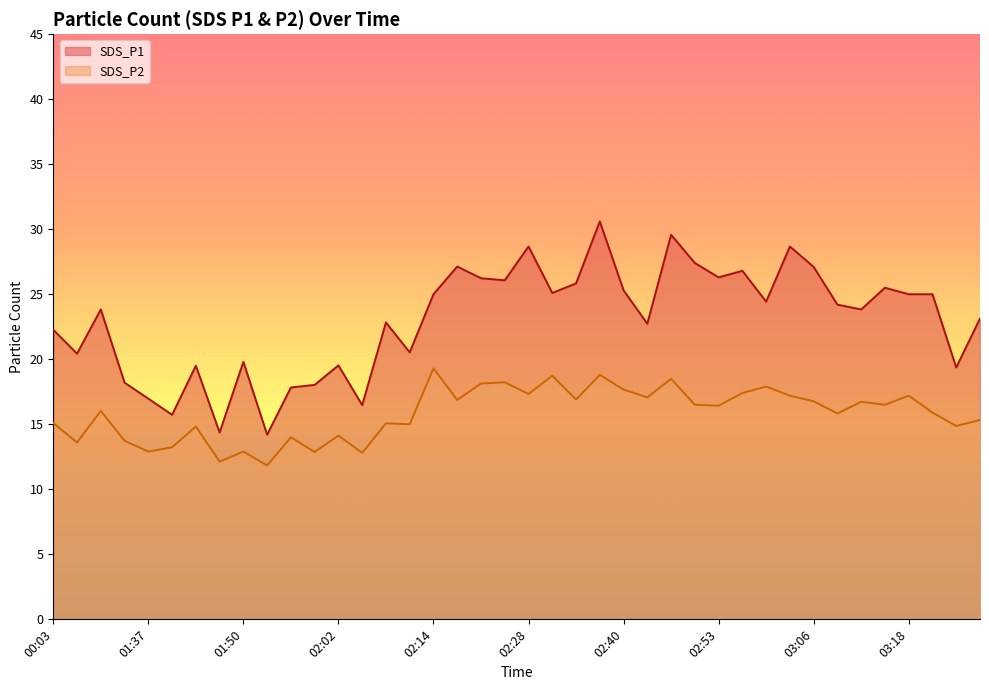

True or false: SDS_P2 and SDS_P1 intersect in this chart.

False